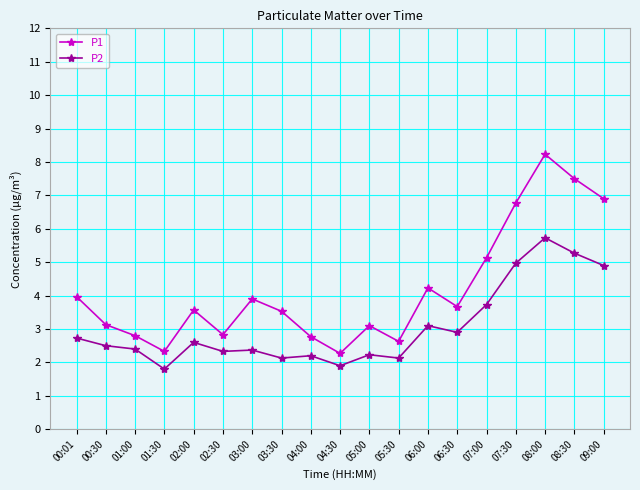

Rank the series at 02:30 from highest to lowest value.

P1, P2